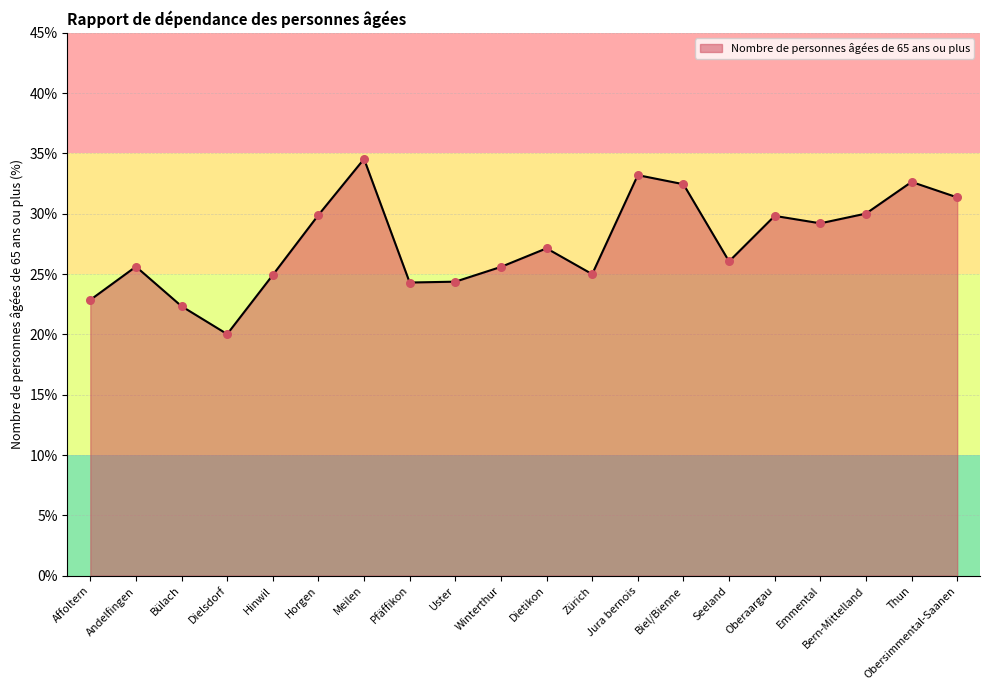

Approximately how many times larger is the value at Winterthur compared to Dietikon?

0.9